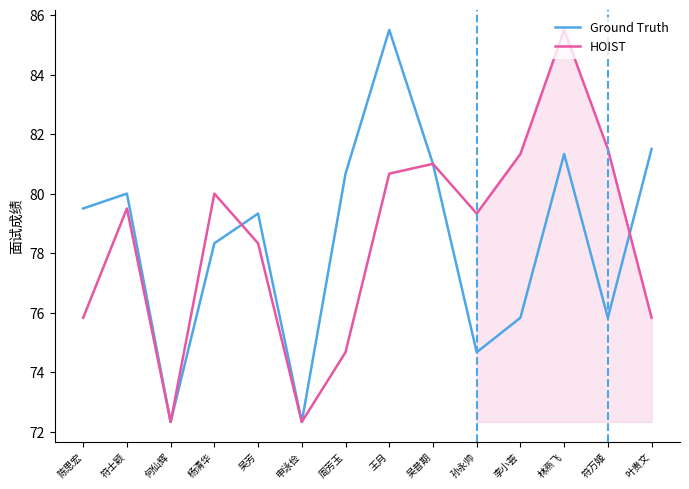

True or false: Ground Truth has a value of 75.8 at 李小荟.

True